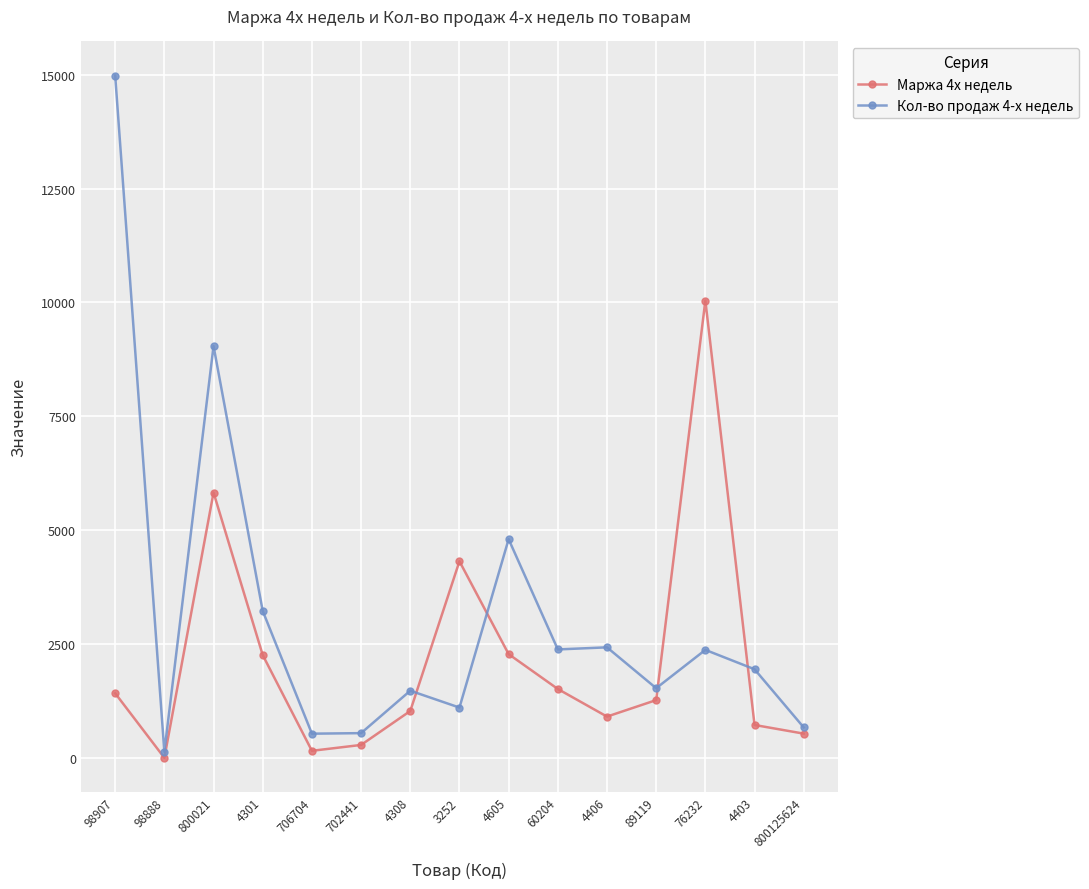

List the series in order of their peak value, lowest first.

Маржа 4х недель, Кол-во продаж 4-х недель